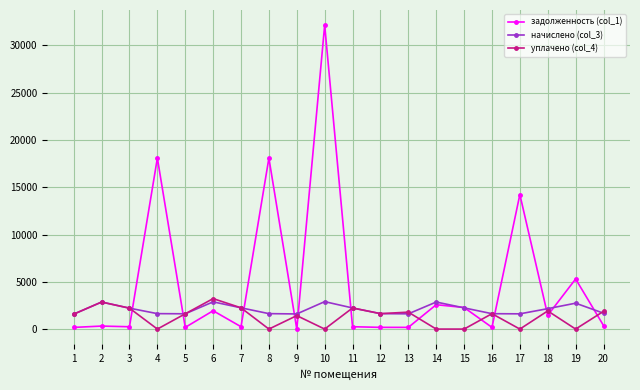

What is the difference between the уплачено (col_4) values at 8 and 1?

1579.5